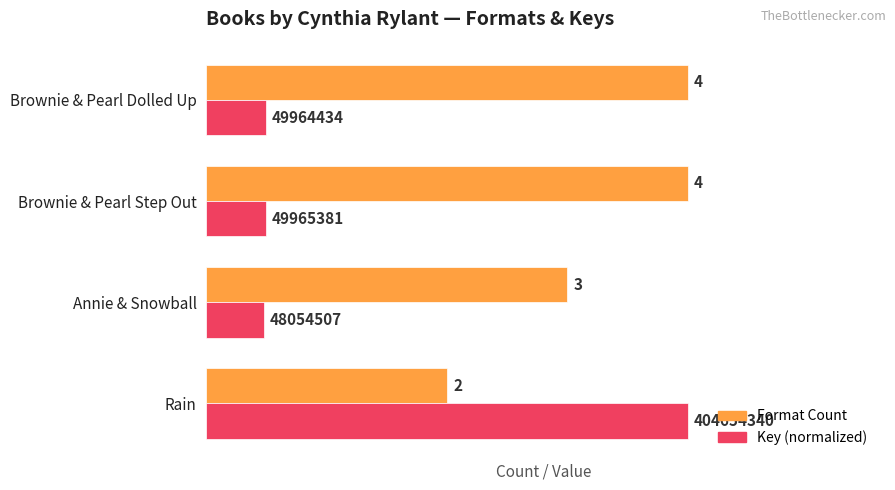

What is the difference between the maximum and minimum values in the Key (normalized) series?

3.5